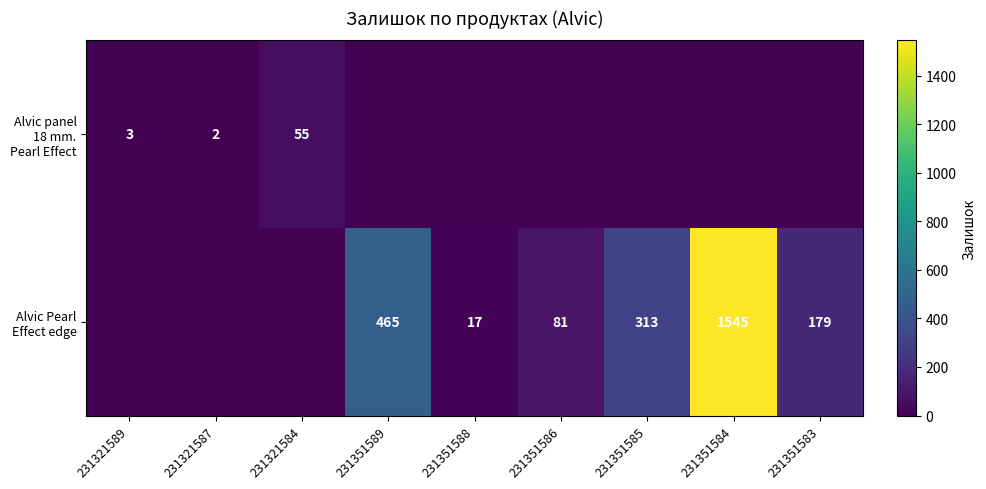

Which series has the largest range (max minus min)?

Alvic Pearl Effect edge